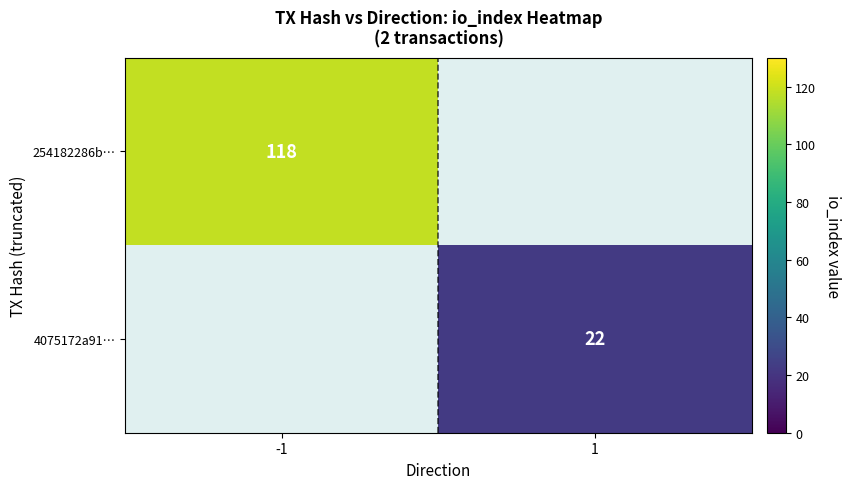

Which label corresponds to the smallest value in the chart?

1